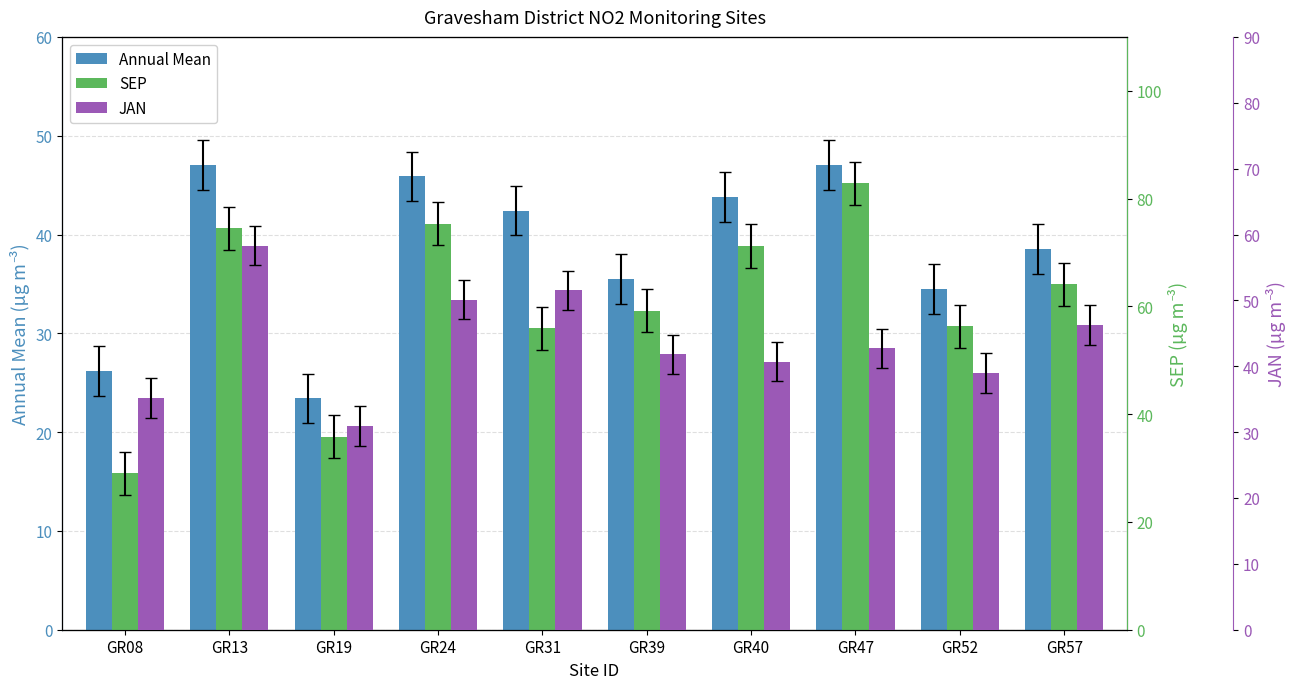

What is the minimum value for SEP?

29.0